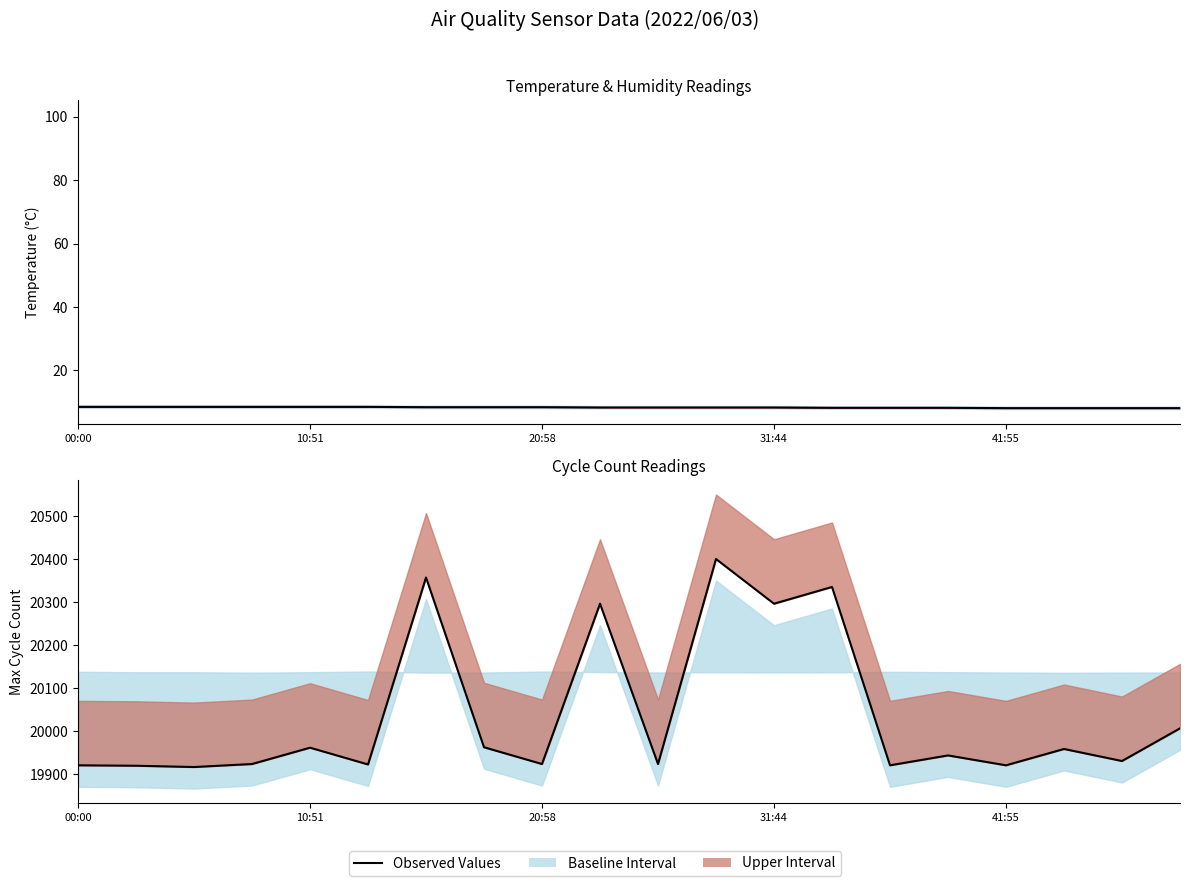

What is the approximate value at 11, to the nearest 5?

20400